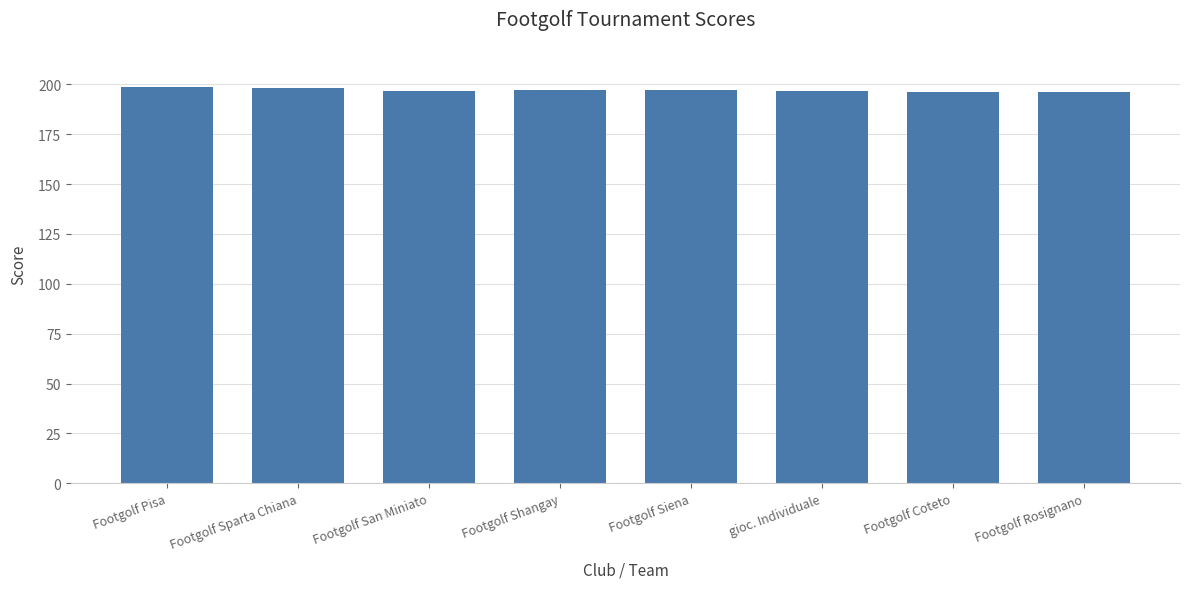

What is the change in value from gioc. Individuale to Footgolf Coteto?

-0.5